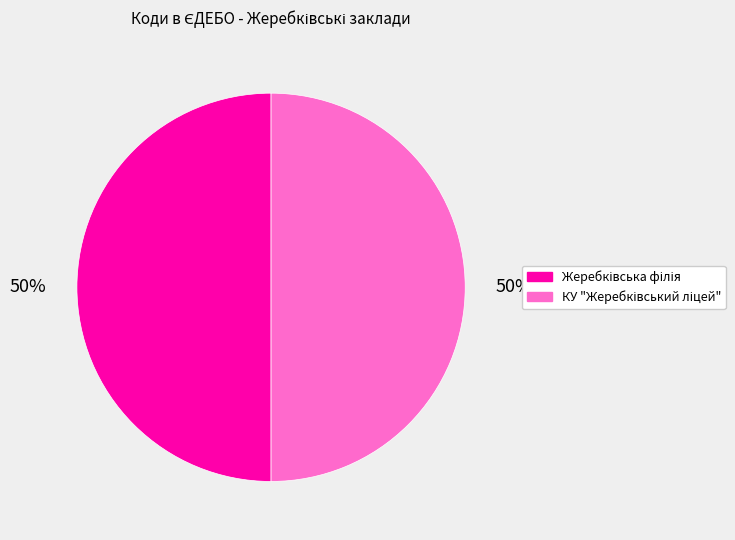

To the nearest percent, what is the combined percentage of КУ "Жеребківський ліцей" and Жеребківська філія?

100%